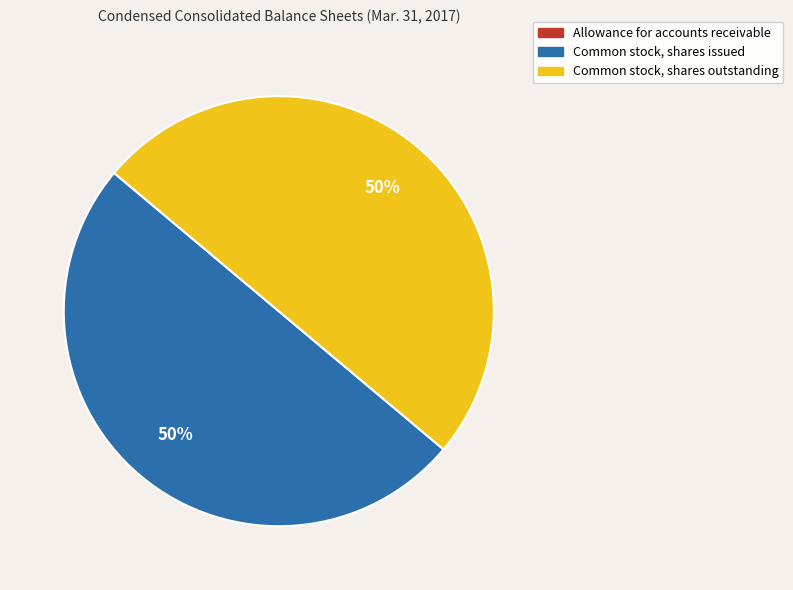

Is it true that Common stock, shares issued is 58% of the pie?

False